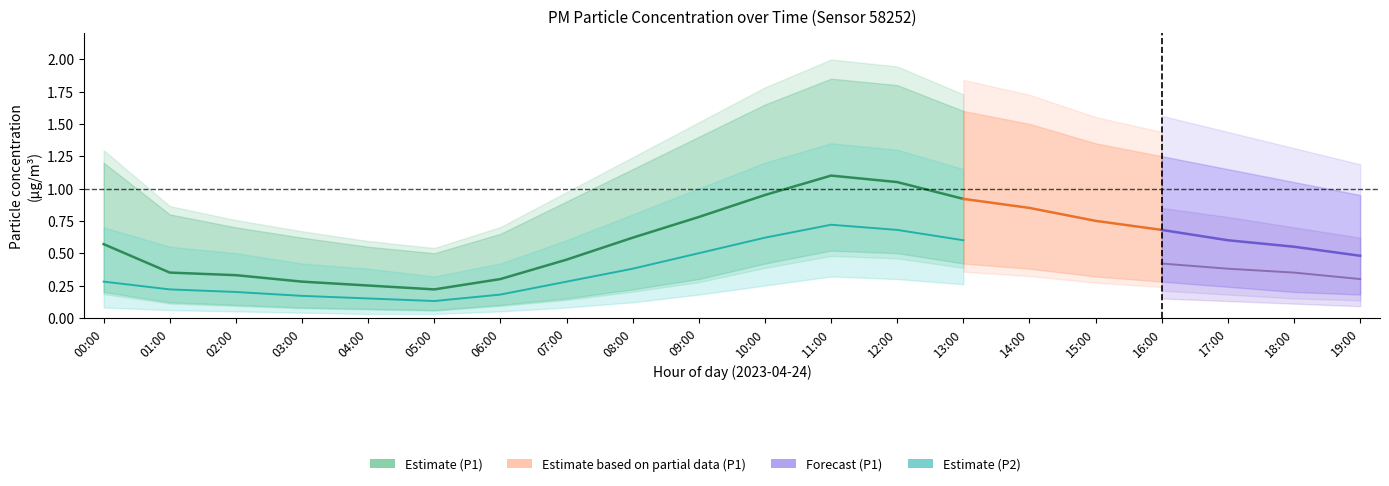

True or false: P1 has a value of 1.0 at 18:00.

False